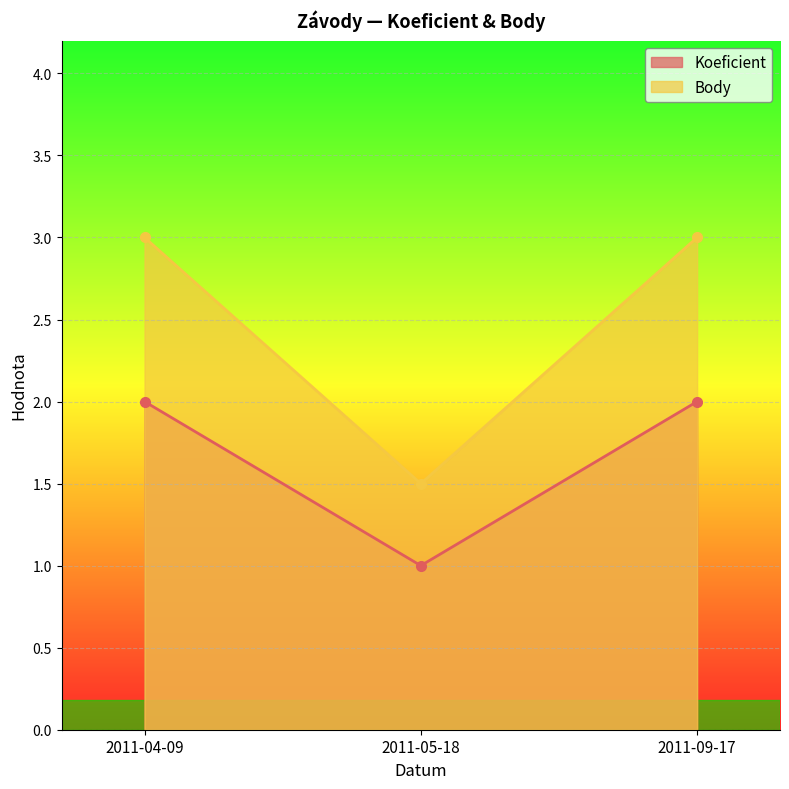

True or false: Koeficient has a value of 3.1 at 2011-04-09.

False